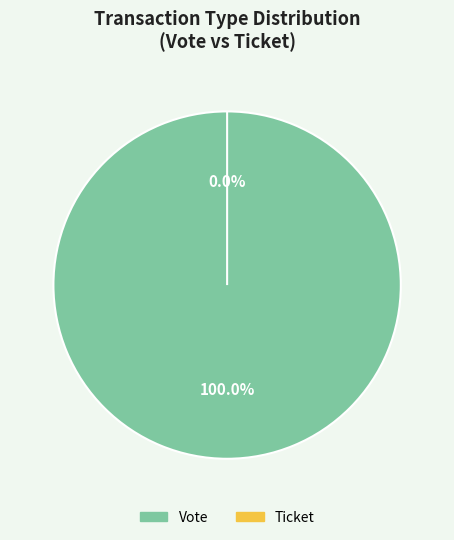

The Vote slice represents 100% of the pie. True or false?

True